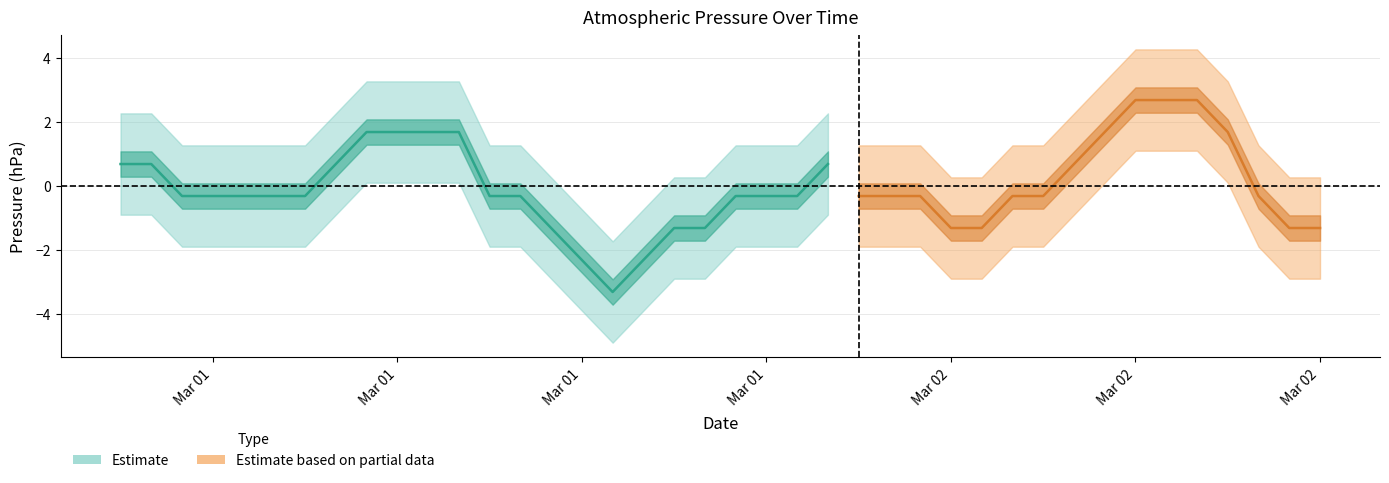

How many points are higher than both their immediate neighbors (excluding endpoints)?

1